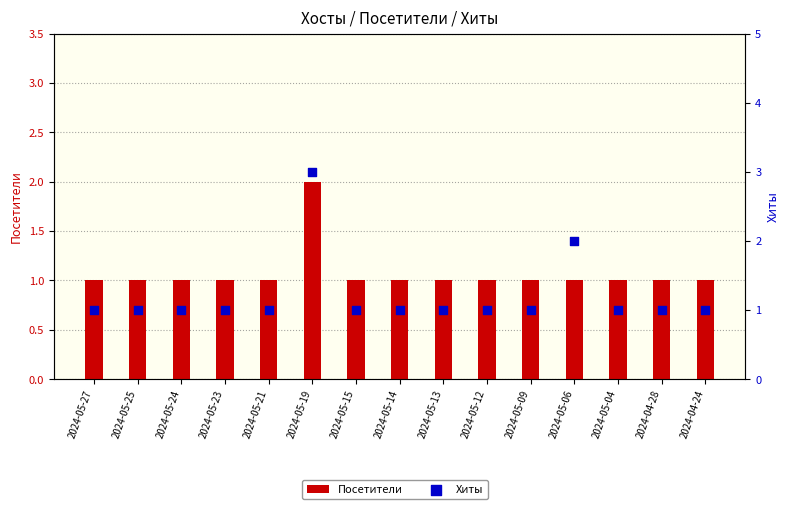

Which series reaches the maximum Y coordinate?

Хиты